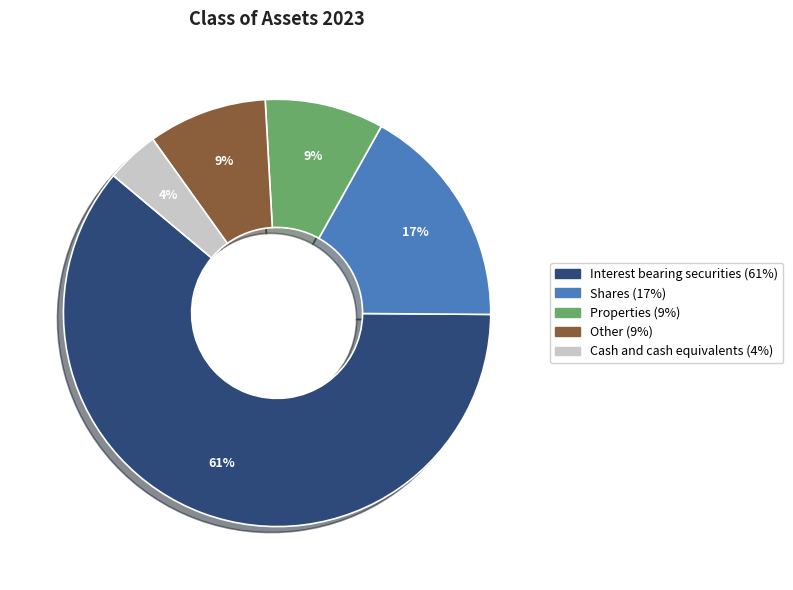

Is the sum of Shares and Cash and cash equivalents greater than half?

No